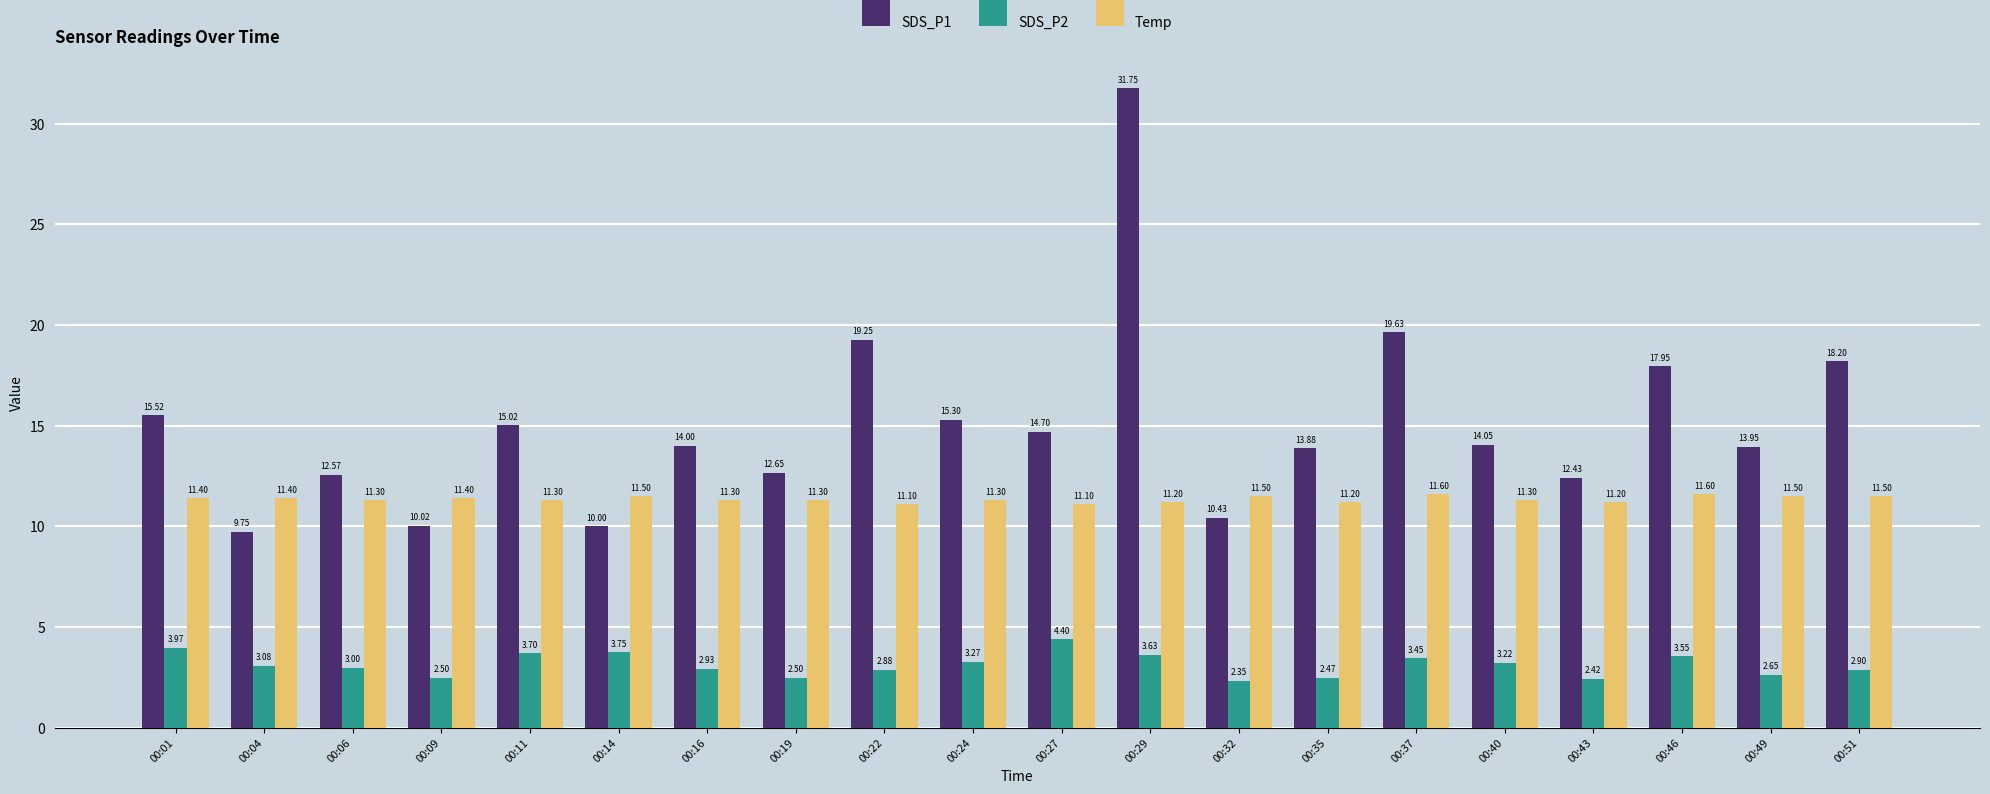

What is the difference between the second highest and second lowest values in the Temp series?

0.5